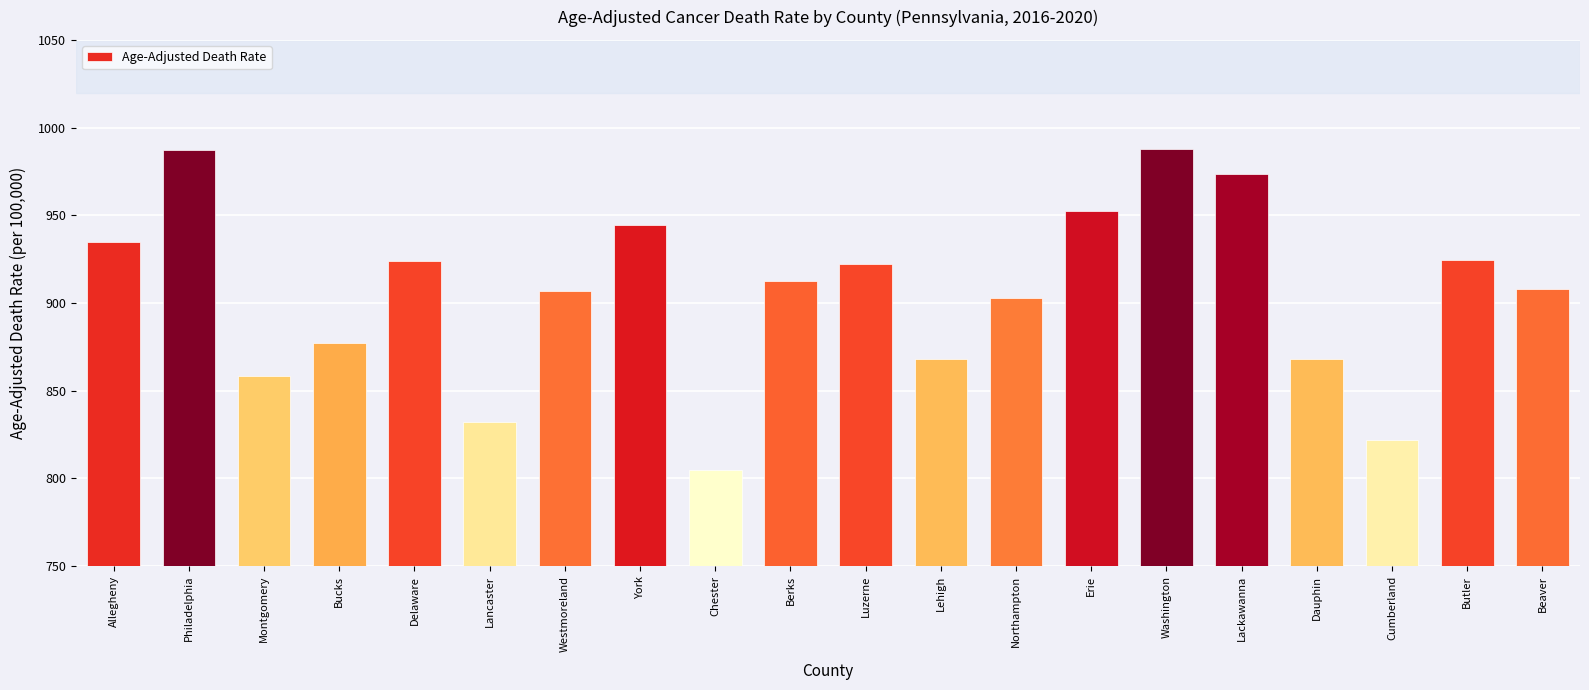

Approximately how many times larger is the value at Dauphin compared to Cumberland?

1.1